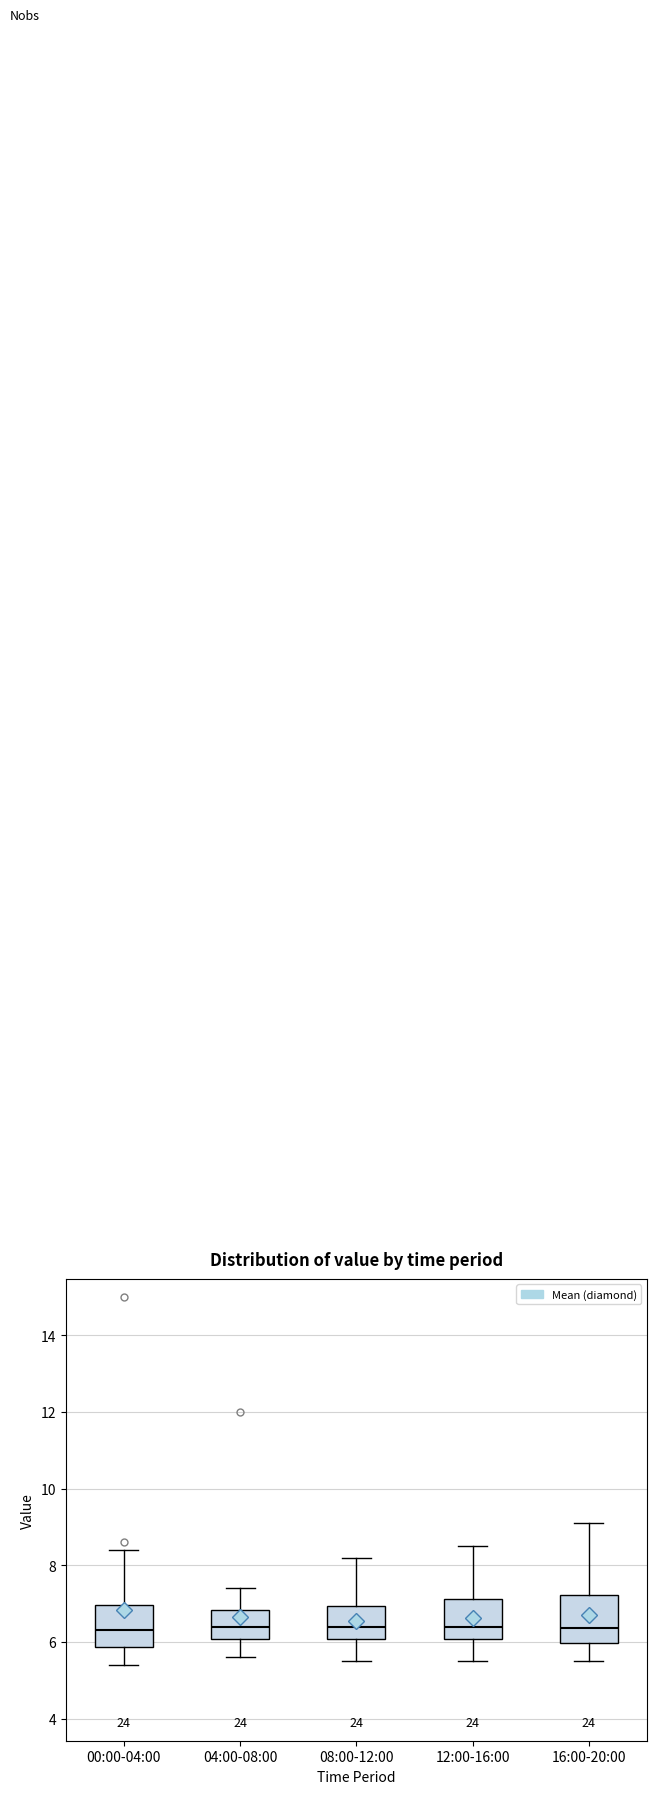

Reading left to right, transcribe this box plot: for each box, give where its median line is, the range the box spans, and where its two whiskers end, as read against the y-axis. The values are not printed on the chart, so give them approximately, as read against the axis.

00:00-04:00: median 6.4, box 5.8 to 7.0, whiskers 5.4 to 8.4
04:00-08:00: median 6.4, box 6.0 to 6.8, whiskers 5.6 to 7.4
08:00-12:00: median 6.4, box 6.0 to 7.0, whiskers 5.6 to 8.2
12:00-16:00: median 6.4, box 6.0 to 7.2, whiskers 5.6 to 8.6
16:00-20:00: median 6.4, box 6.0 to 7.2, whiskers 5.6 to 9.2